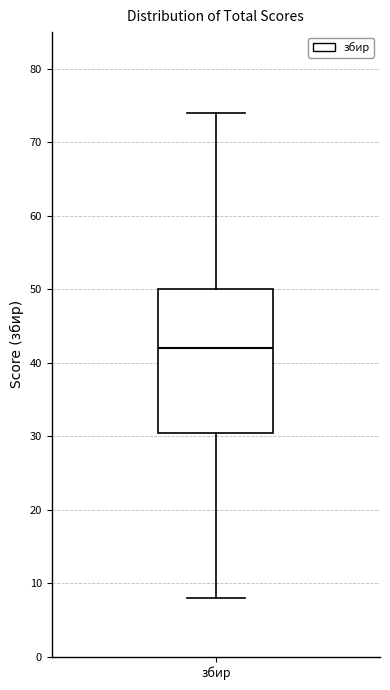

Transcribe this box plot: give where the median line is, the range the box spans, and where the two whiskers end, as read against the y-axis. The values are not printed on the chart, so give them approximately, as read against the axis.

median 42, box 31 to 50, whiskers 8 to 74